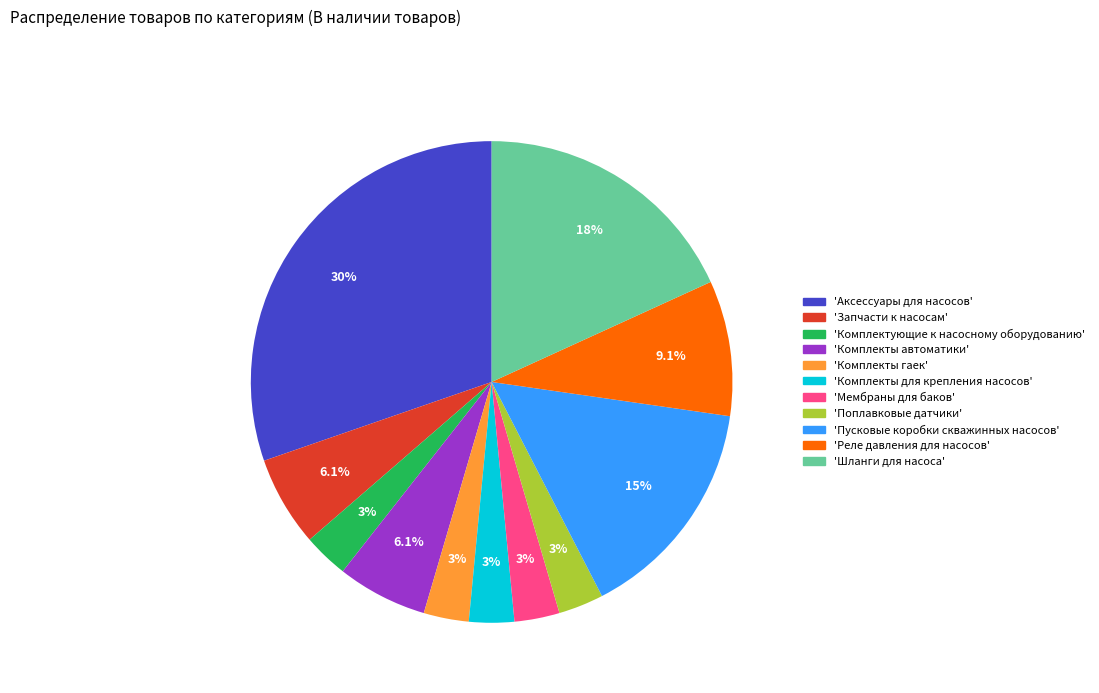

Is there any slice that represents more than half of the pie?

No